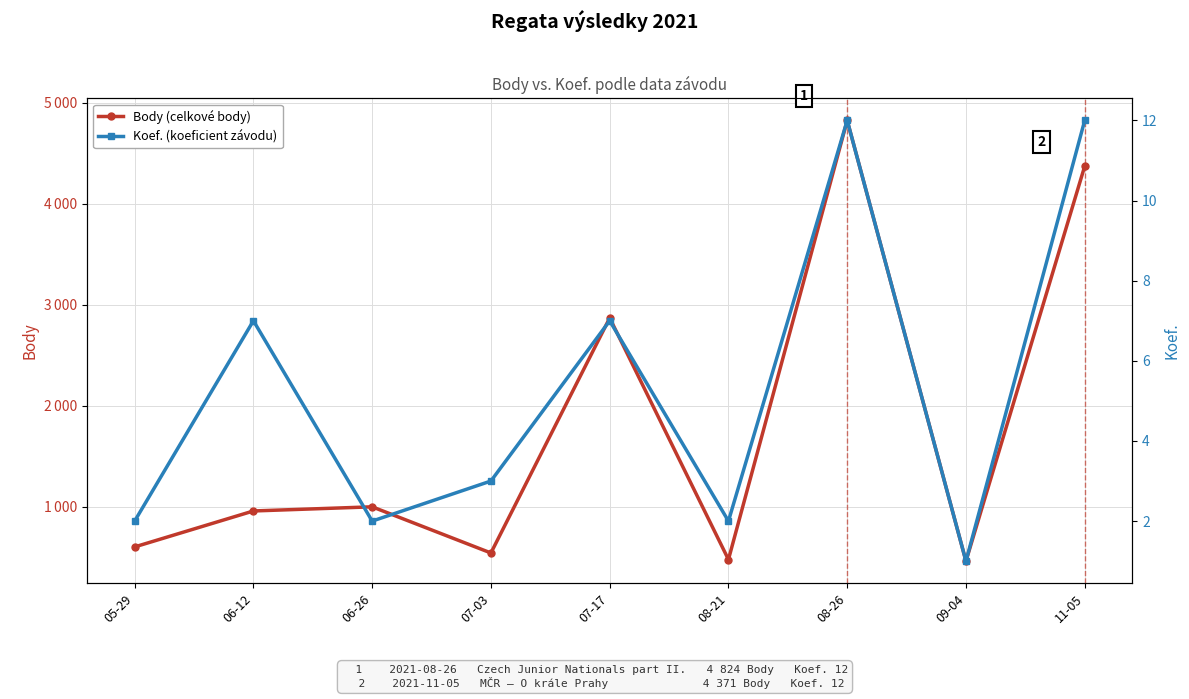

What is the label of the 3rd point from the left?

06-26